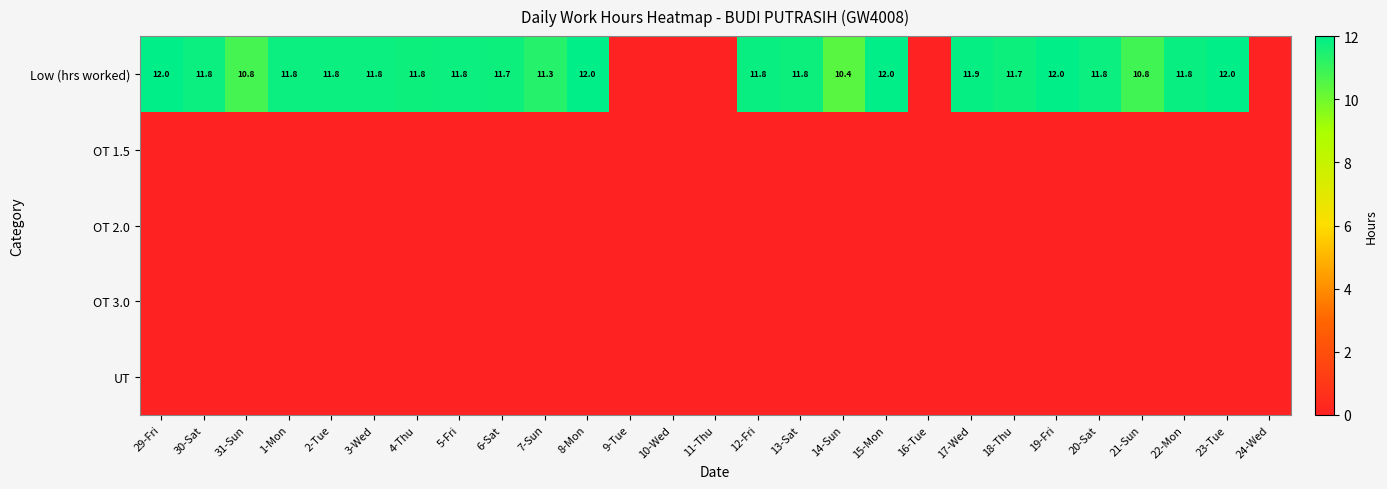

True or false: Low (hrs worked) has a value of 6.3 at 5-Fri.

False